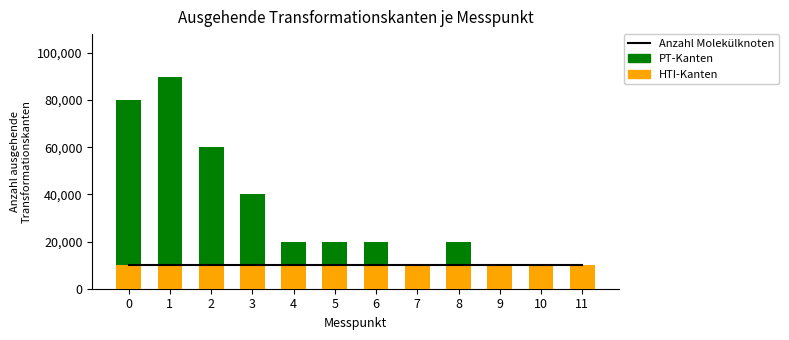

What value does the Anzahl Molekülknoten series have at 4?

1